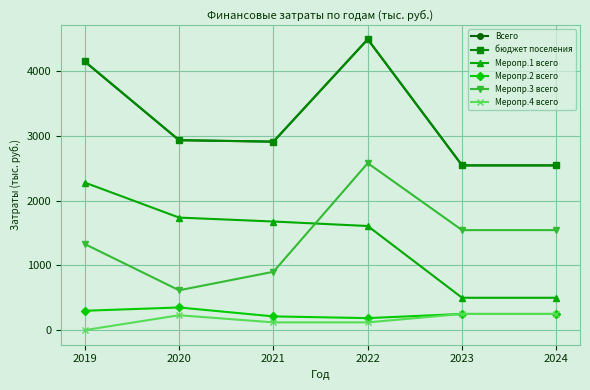

Reading right to left, list all the values displayed in this chart.

Всего: 2024=2545.0	2023=2545.0	2022=4493.7	2021=2911.8	2020=2934.4	2019=4150.1
бюджет поселения: 2024=2545.0	2023=2545.0	2022=4493.7	2021=2911.8	2020=2934.4	2019=4150.1
Меропр.1 всего: 2024=500.0	2023=500.0	2022=1608.4	2021=1678.0	2020=1738.8	2019=2280.0
Меропр.2 всего: 2024=250.0	2023=250.0	2022=185.3	2021=212.3	2020=350.0	2019=299.3
Меропр.3 всего: 2024=1545.0	2023=1545.0	2022=2579.9	2021=901.5	2020=615.7	2019=1330.2
Меропр.4 всего: 2024=250.0	2023=250.0	2022=120.0	2021=120.0	2020=230.0	2019=0.0